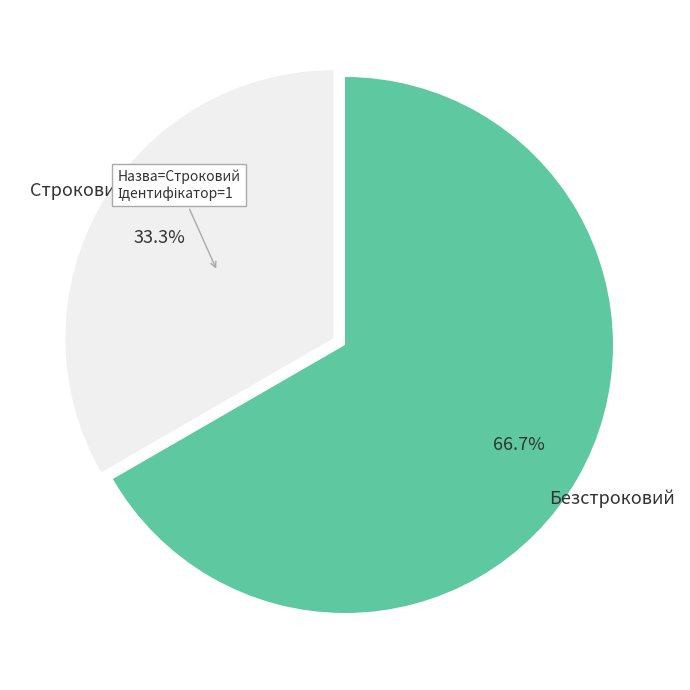

To the nearest percent, what is the average slice percentage?

50%